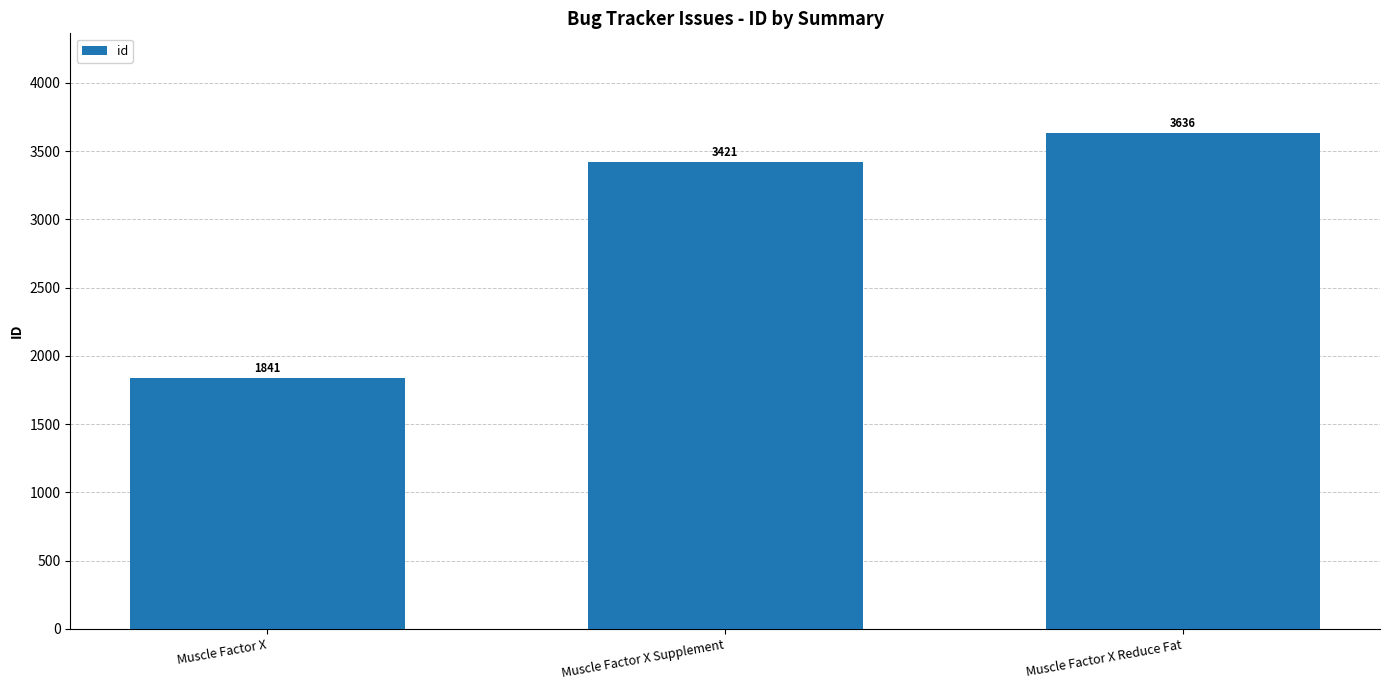

What is the minimum value shown in the chart?

1841